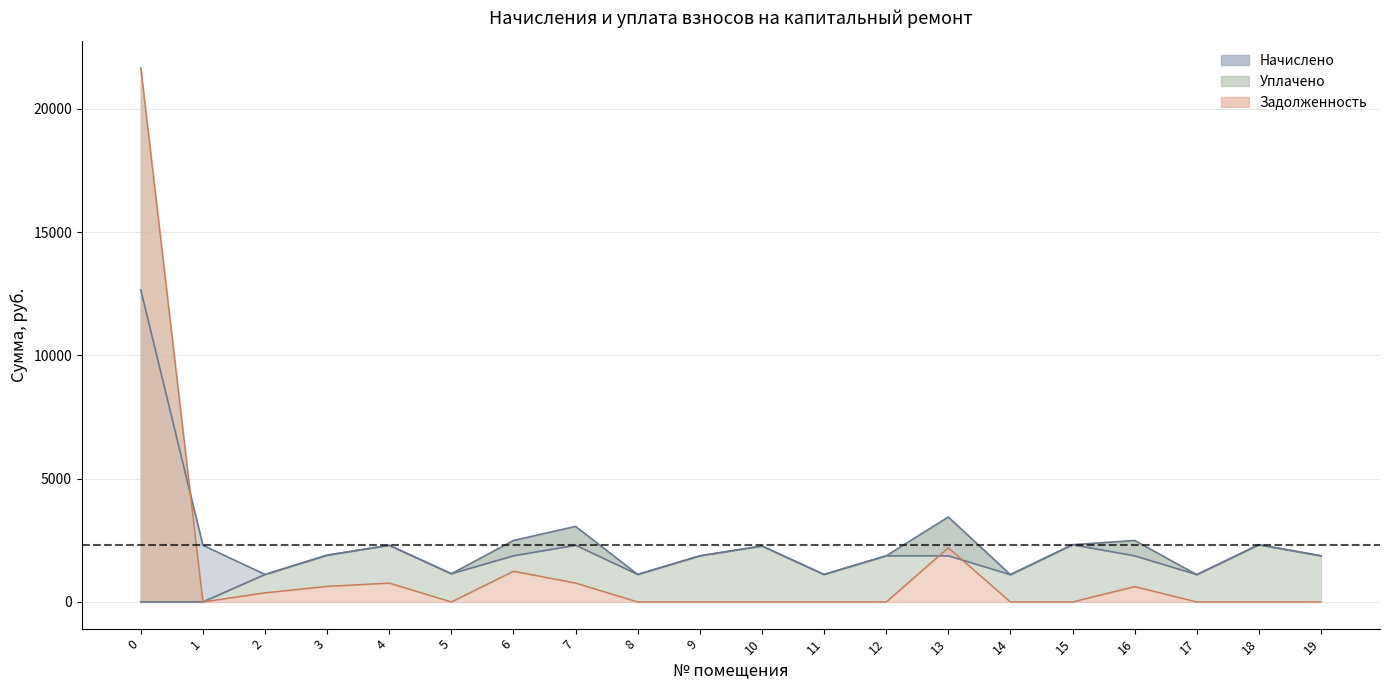

What is the sum of all начислено values?

46260.8